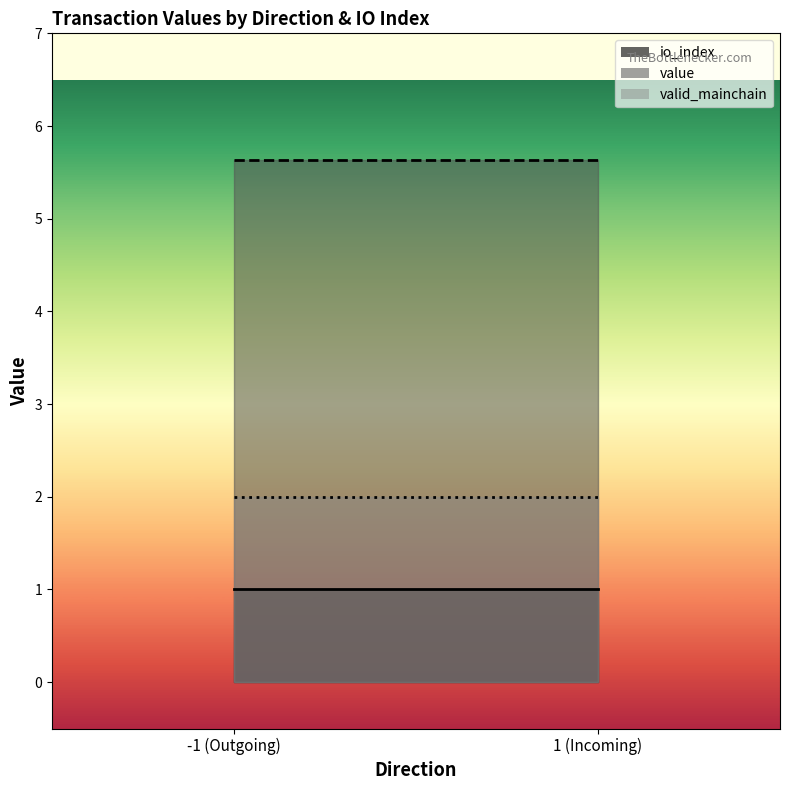

Which series has the widest spread of values?

value